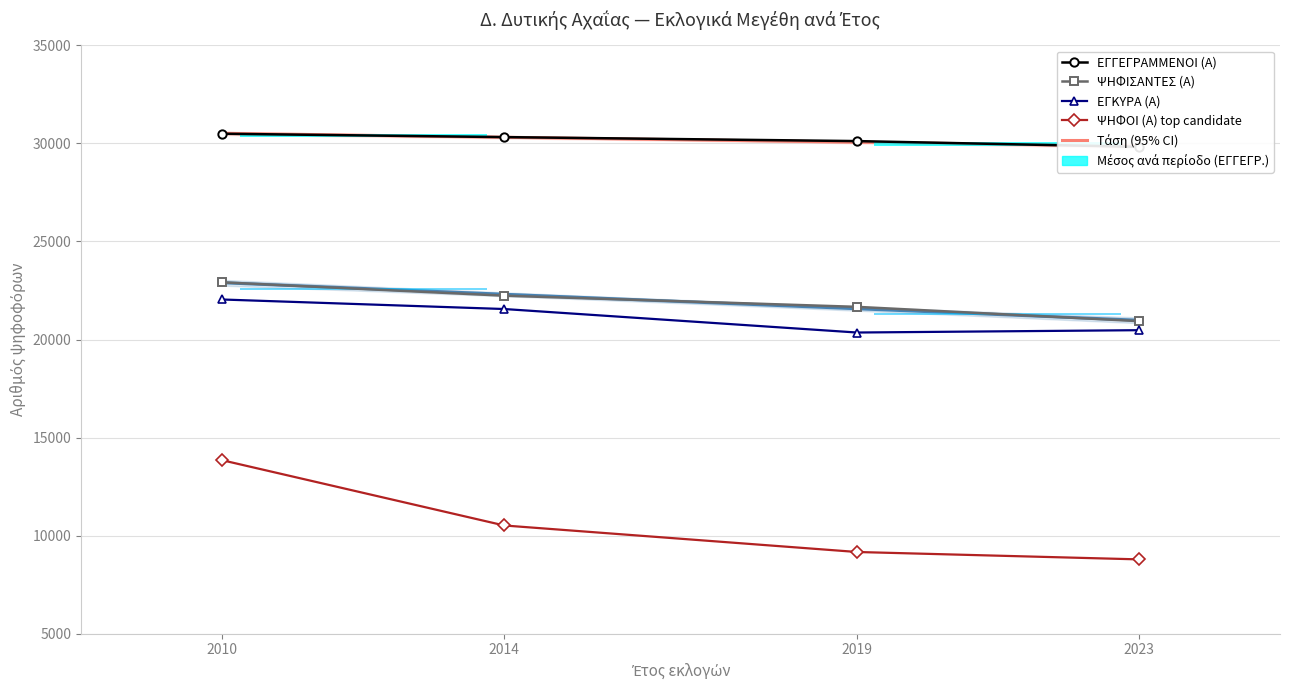

Reading left to right, transcribe all the data shown in this chart.

ΕΓΓΕΓΡΑΜΜΕΝΟΙ (Α): 2010=30493	2014=30321	2019=30118	2023=29824
ΨΗΦΙΣΑΝΤΕΣ (Α): 2010=22917	2014=22235	2019=21666	2023=20938
ΕΓΚΥΡΑ (Α): 2010=22041	2014=21555	2019=20357	2023=20476
ΨΗΦΟΙ (Α) top candidate: 2010=13846	2014=10518	2019=9166	2023=8789